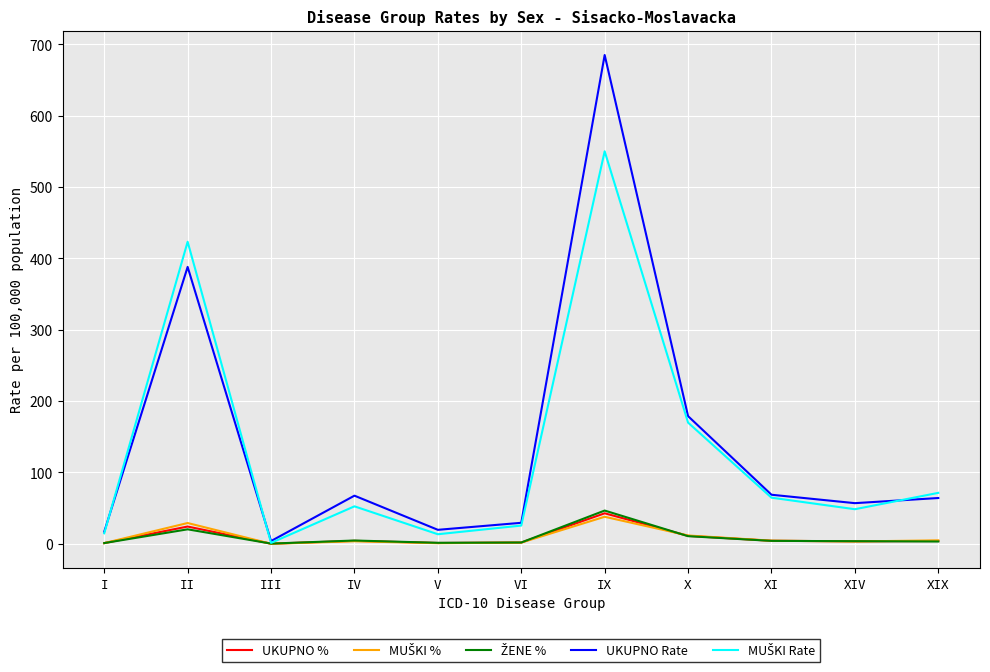

At which category is the sum across all series the highest?

IX